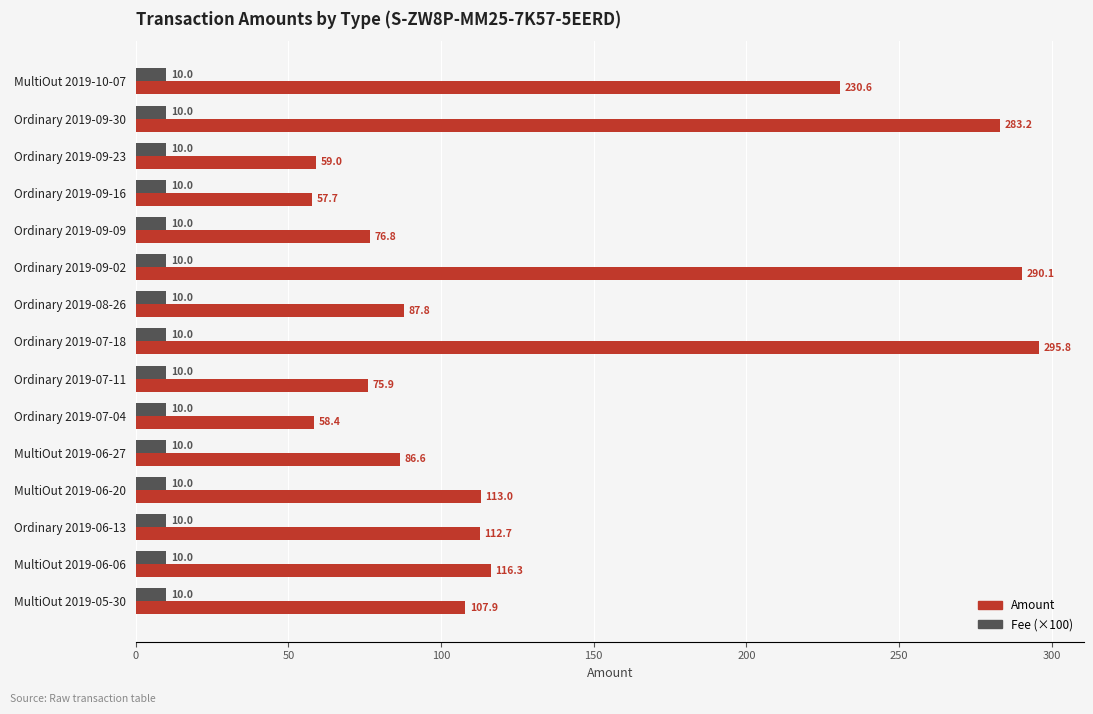

What value does the Fee (×100) series have at Ordinary 2019-09-02?

10.0